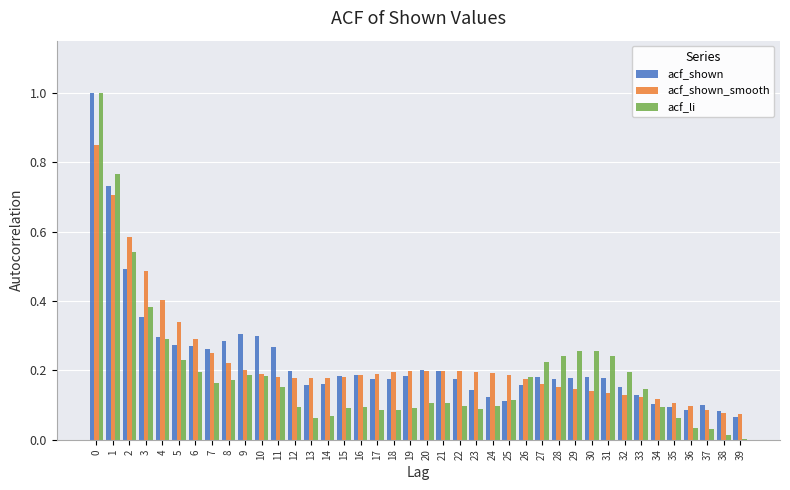

Is the value of acf_shown_smooth at 21 greater than the value of acf_shown at 13?

Yes